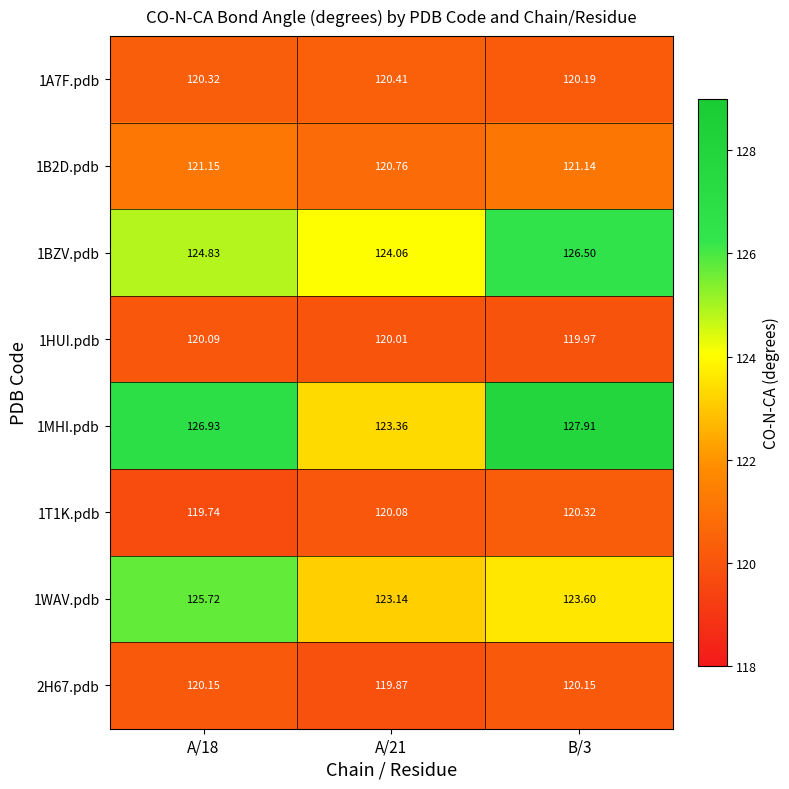

Is the value of 1HUI.pdb at B/3 greater than the value of 1WAV.pdb at B/3?

No